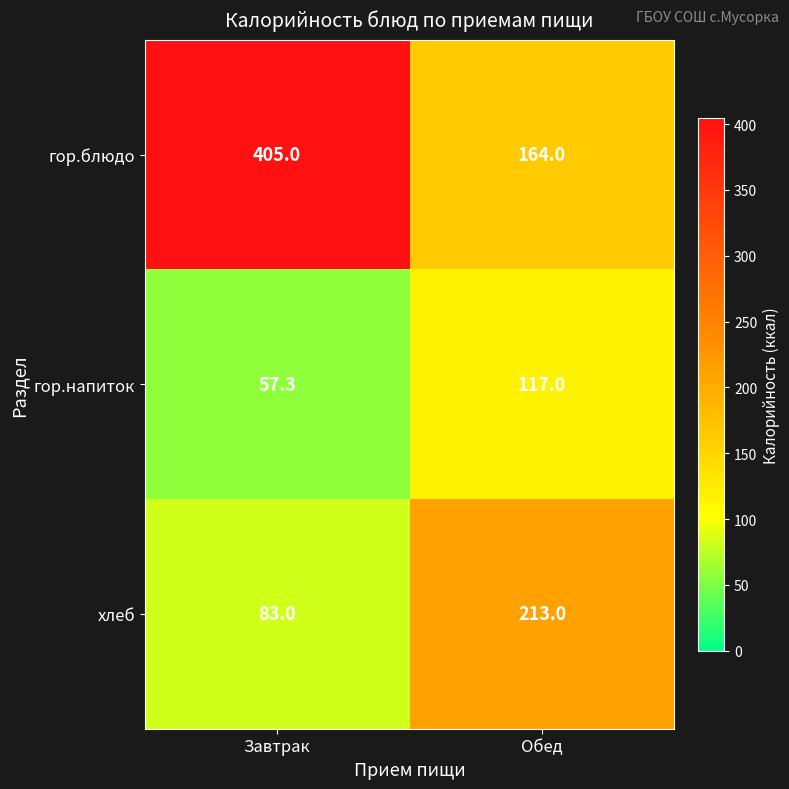

True or false: хлеб has a value of 33.5 at Завтрак.

False